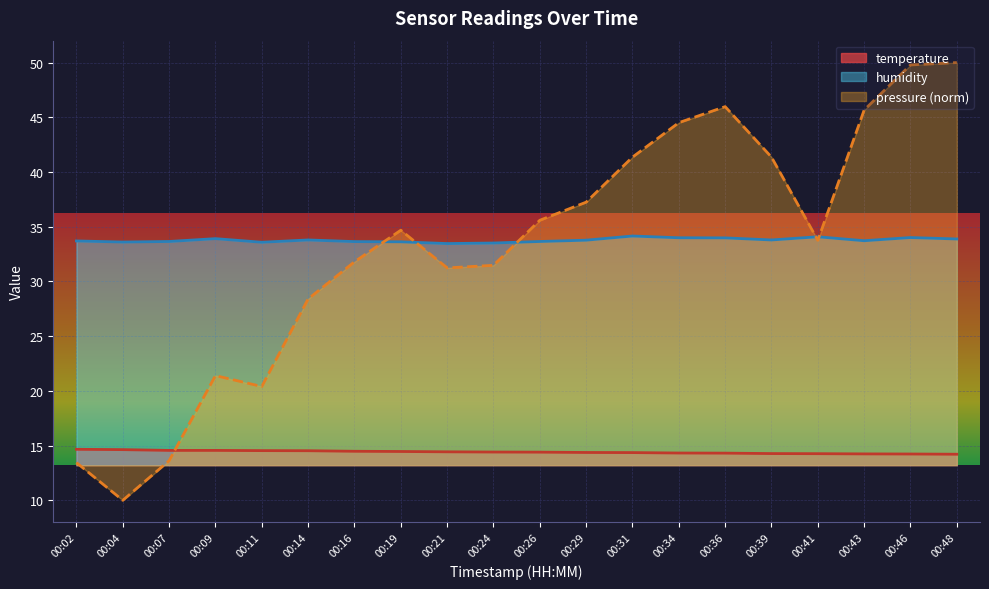

What are all the series names shown in the legend?

temperature, humidity, pressure (norm)